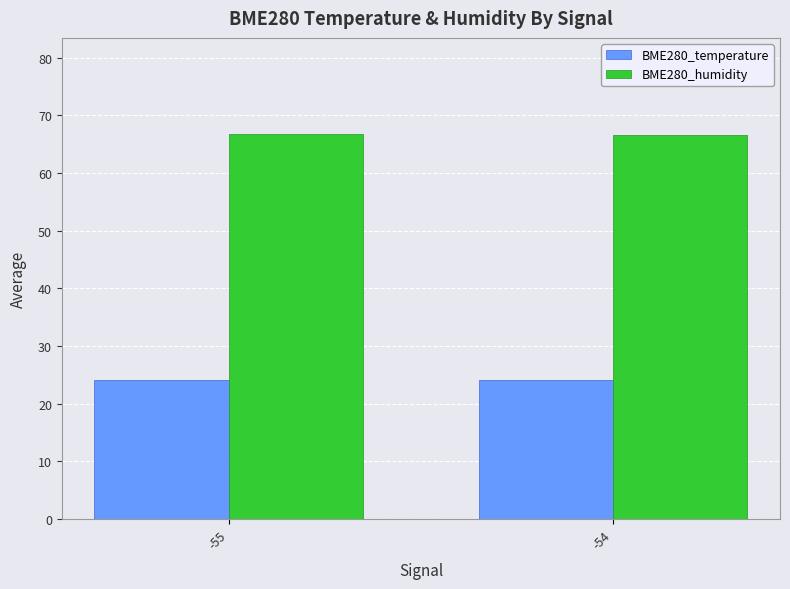

What is the smallest value displayed?

24.1